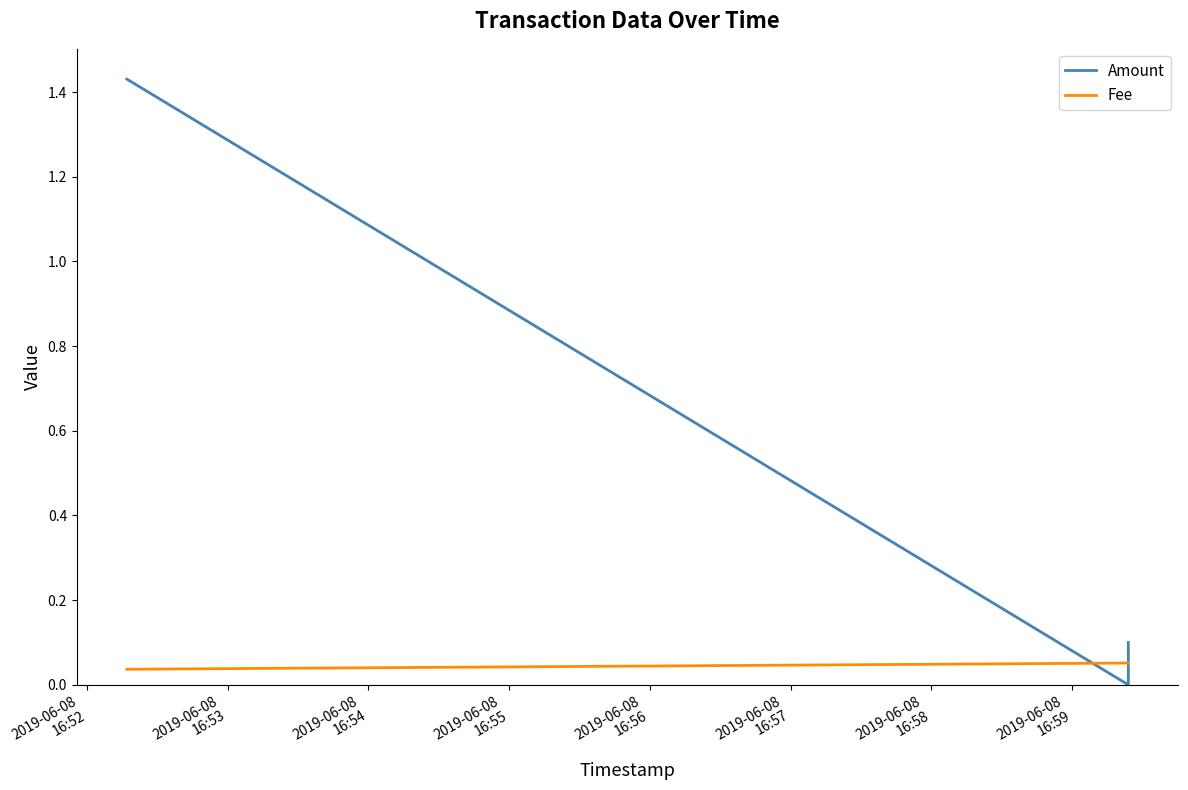

Rank the series by their maximum value, from highest to lowest.

Amount, Fee